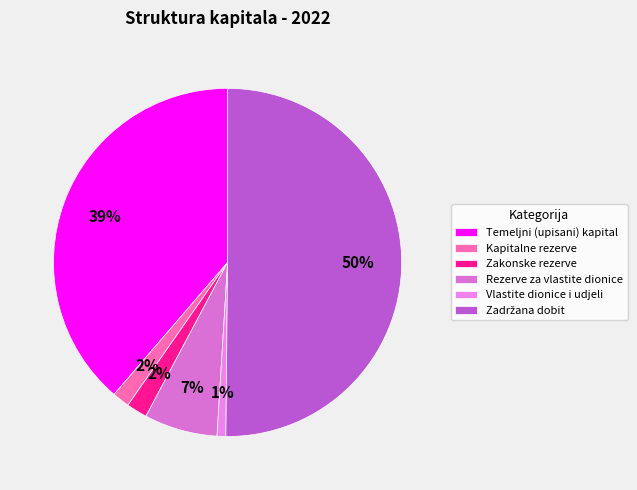

Combined, do Kapitalne rezerve and Temeljni (upisani) kapital account for over 50%?

No